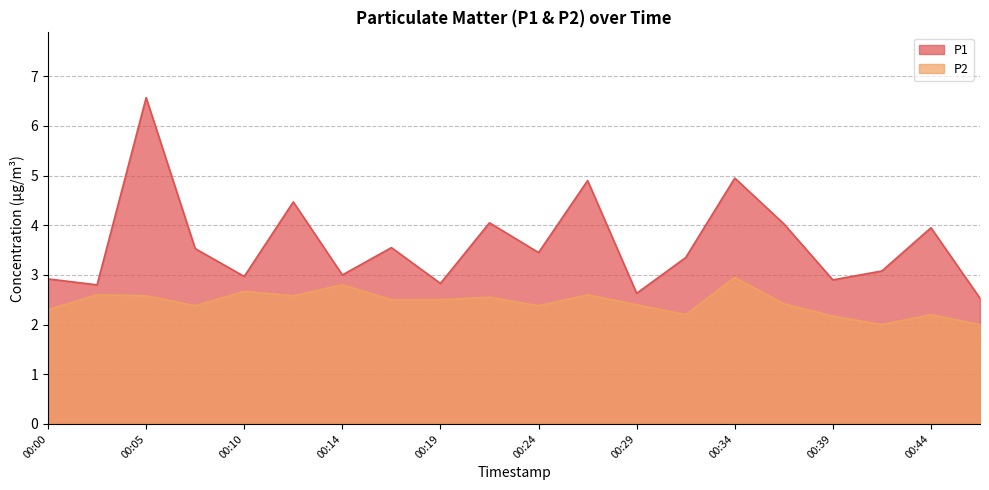

True or false: P2 and P1 intersect in this chart.

False